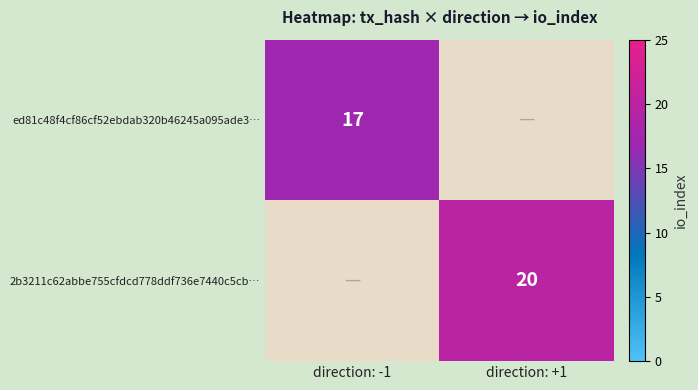

The value of 2b3211c62abbe755cfdcd778ddf736e7440c5cb… at direction: +1 is 28. True or false?

False